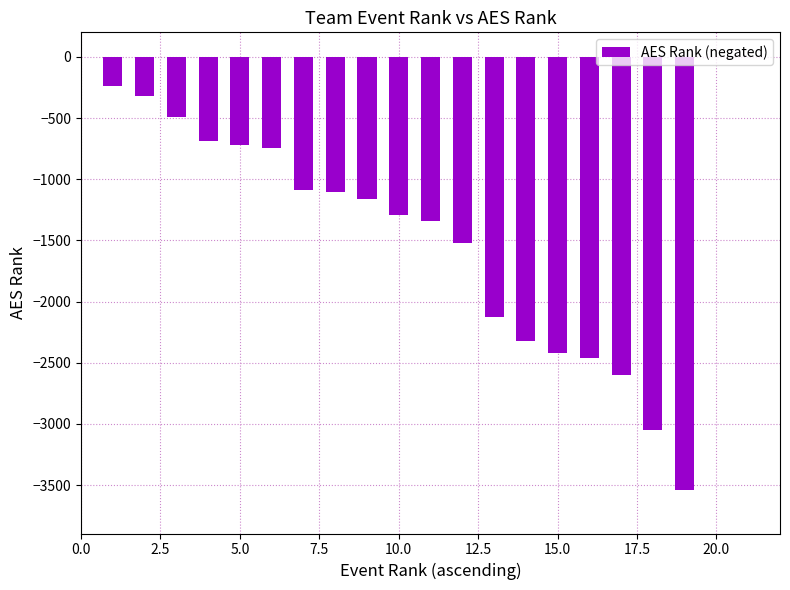

What is the sum of all values?

-29231